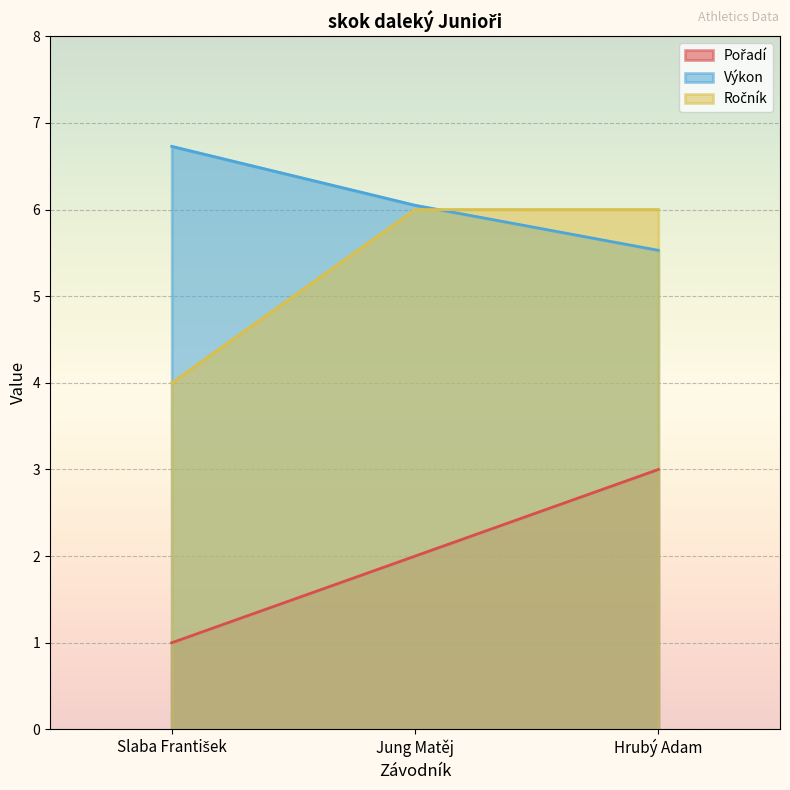

At Jung Matěj, list the series in order from largest to smallest.

Výkon, Ročník, Pořadí